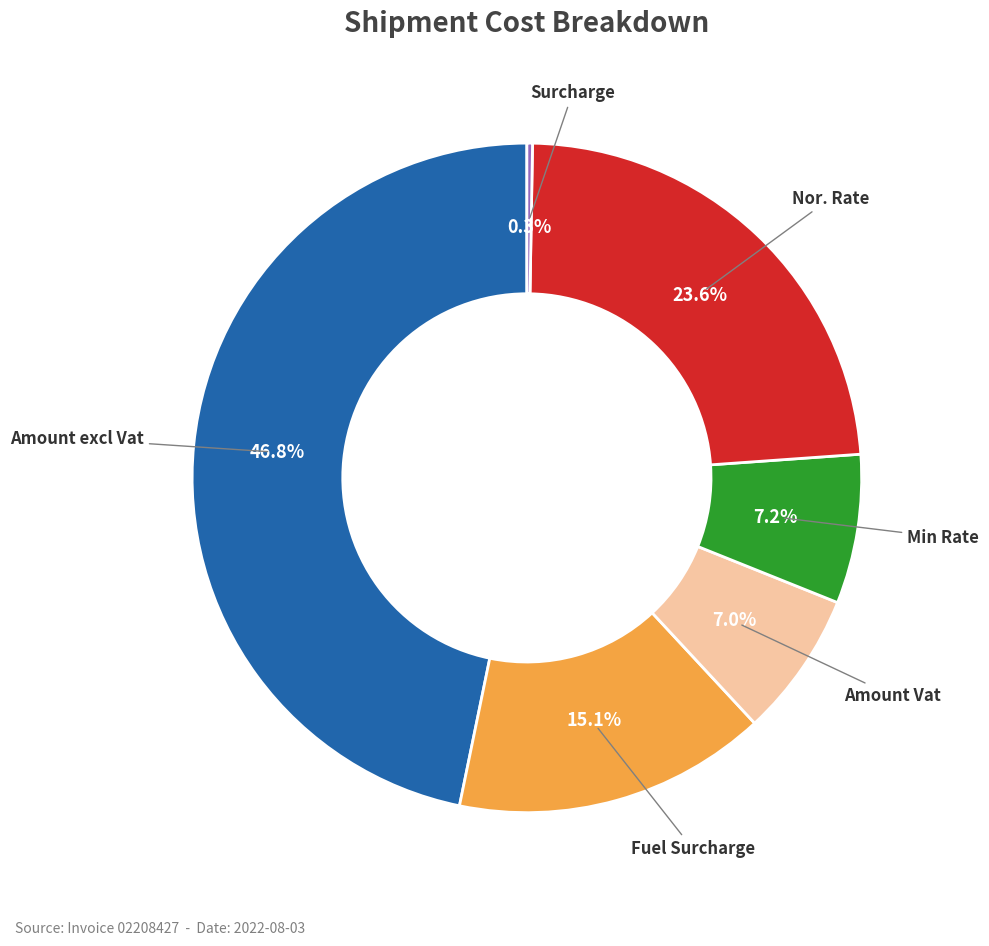

Is there a majority slice in this chart?

No